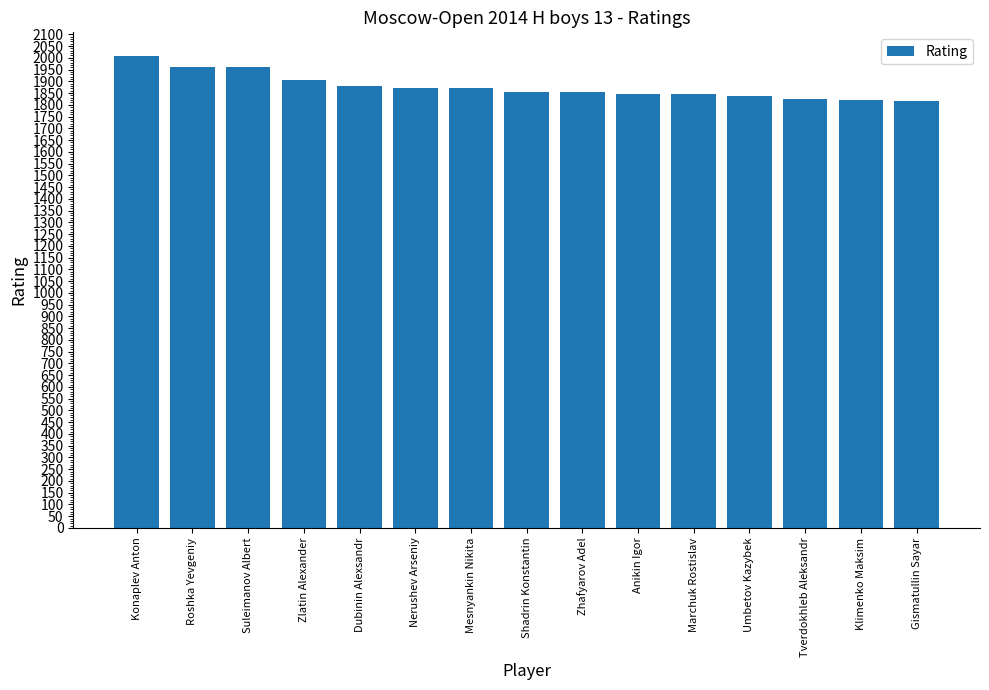

Are the bars grouped side by side (vs. stacked)?

No